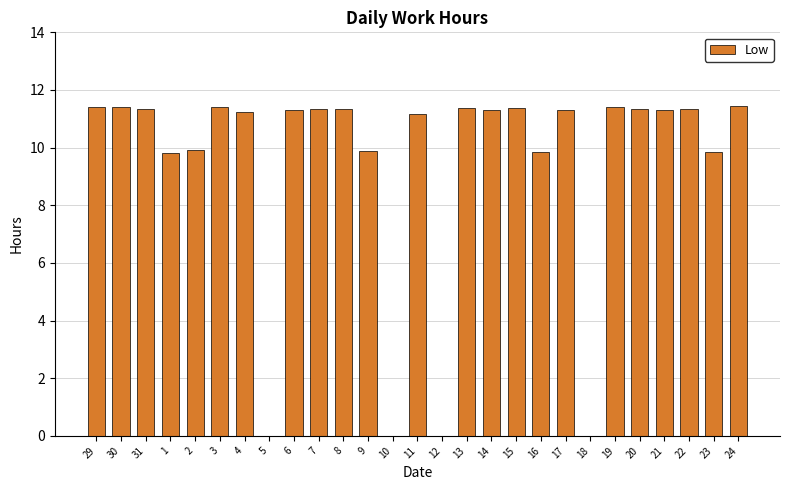

What is the maximum value shown in the chart?

11.4